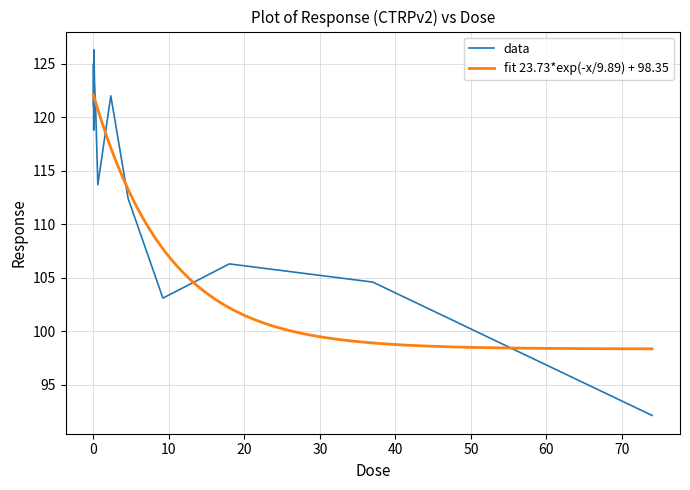

What position from the left is 0.018?

4